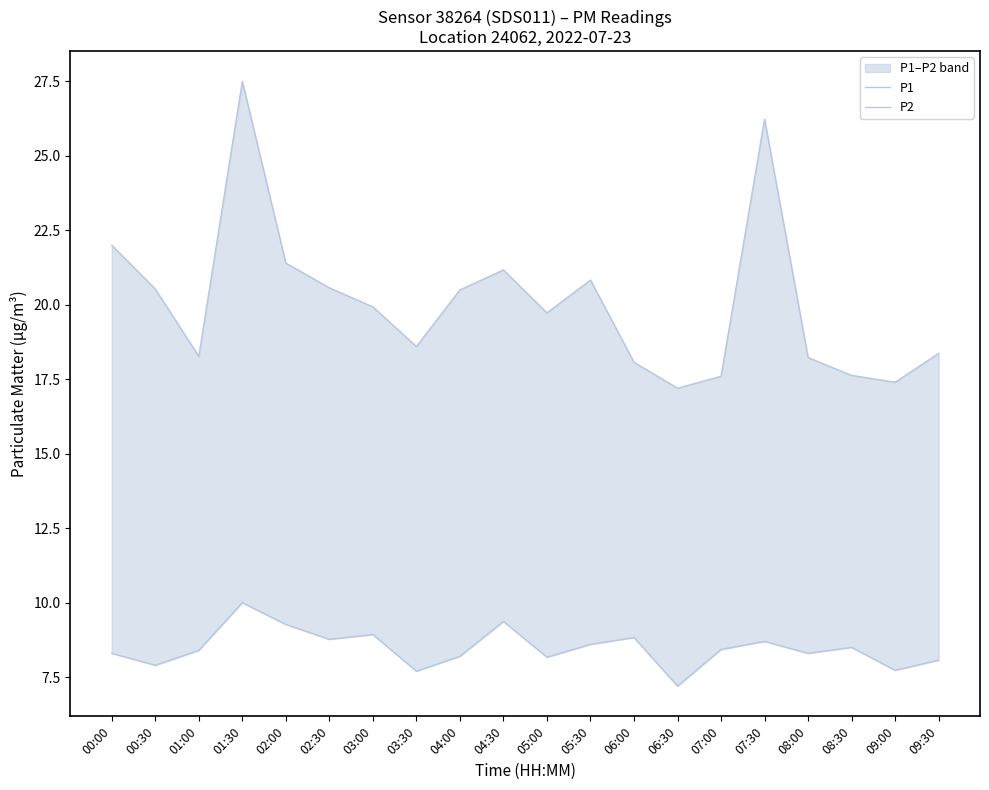

Which series has the widest spread of values?

P1